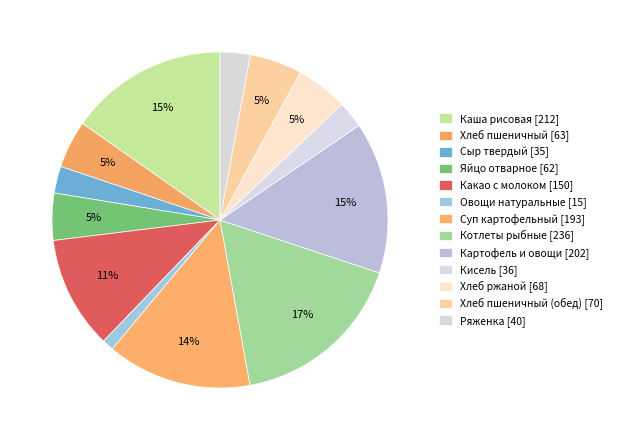

Count the number of slices in the pie.

13